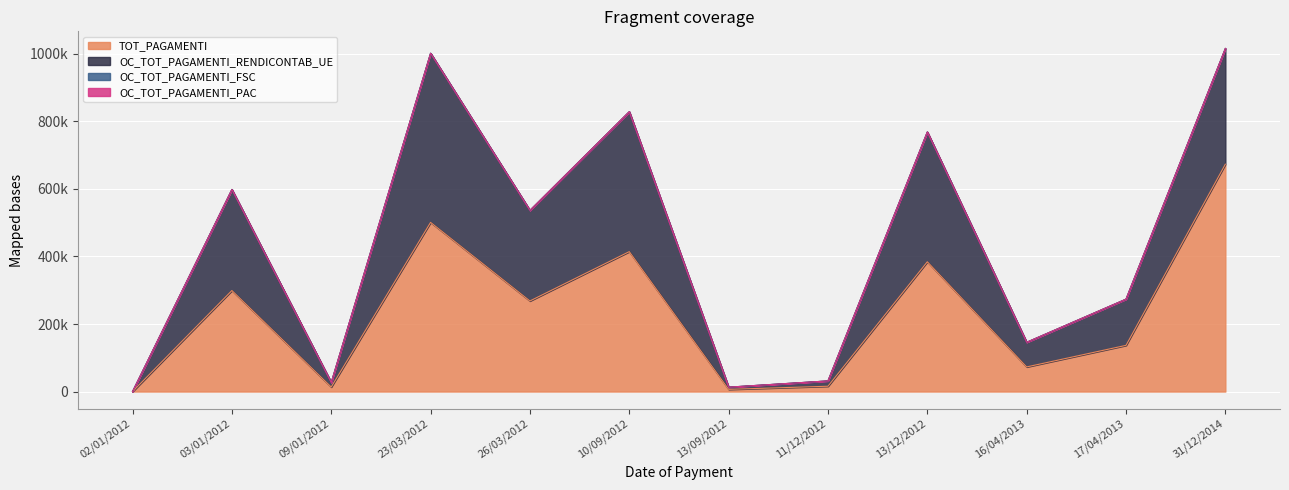

Is it true that OC_TOT_PAGAMENTI_RENDICONTAB_UE equals 0.0 at 02/01/2012?

True